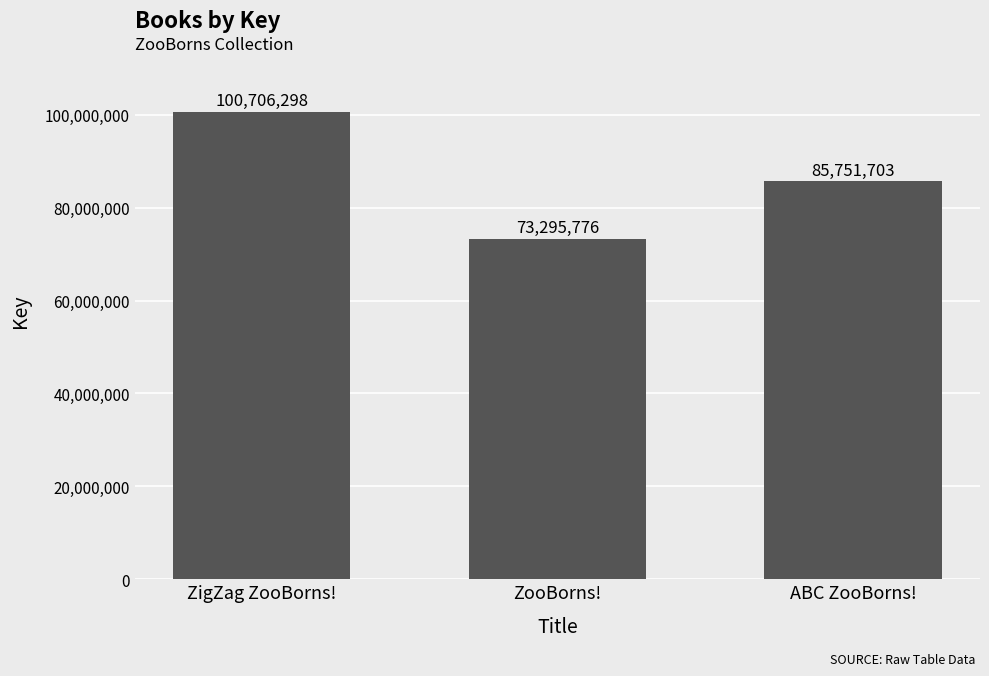

The chart shows a value of 85751703 at ABC ZooBorns!. True or false?

True